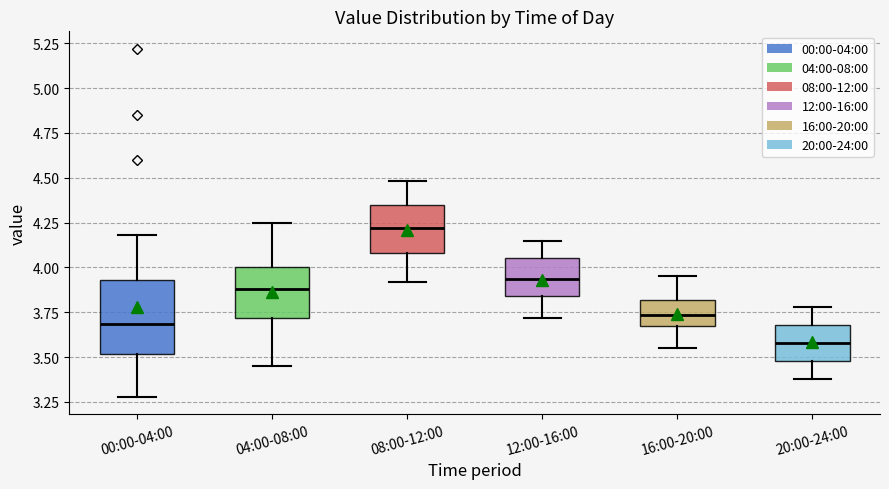

Comparing the boxes themselves (not the whiskers), which one is the tallest?

00:00-04:00